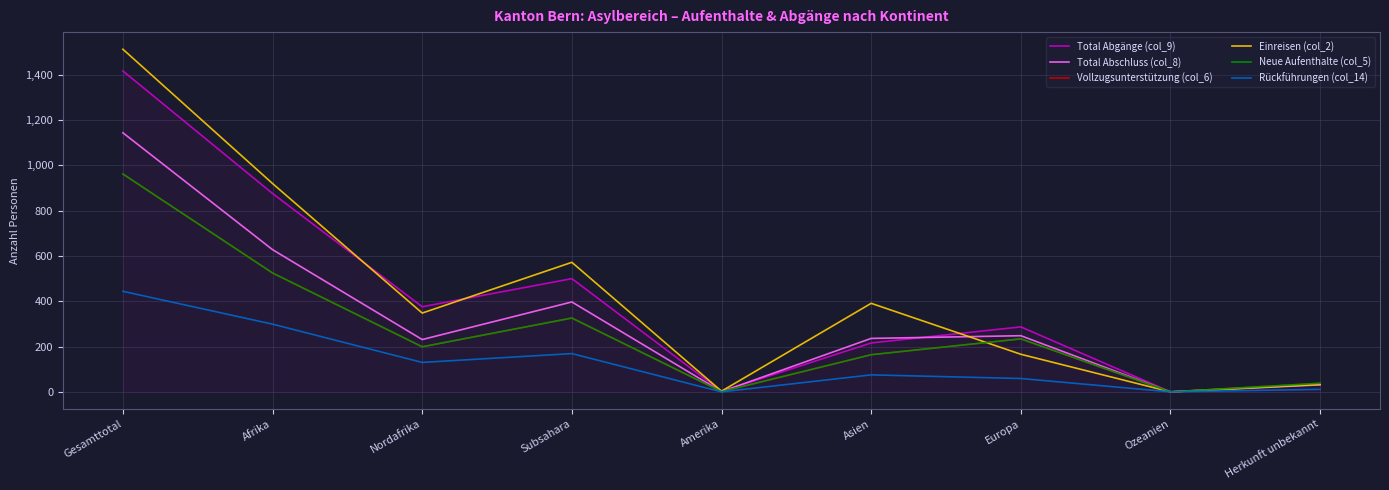

Which series changed the most between Gesamttotal and Subsahara?

Einreisen (col_2)